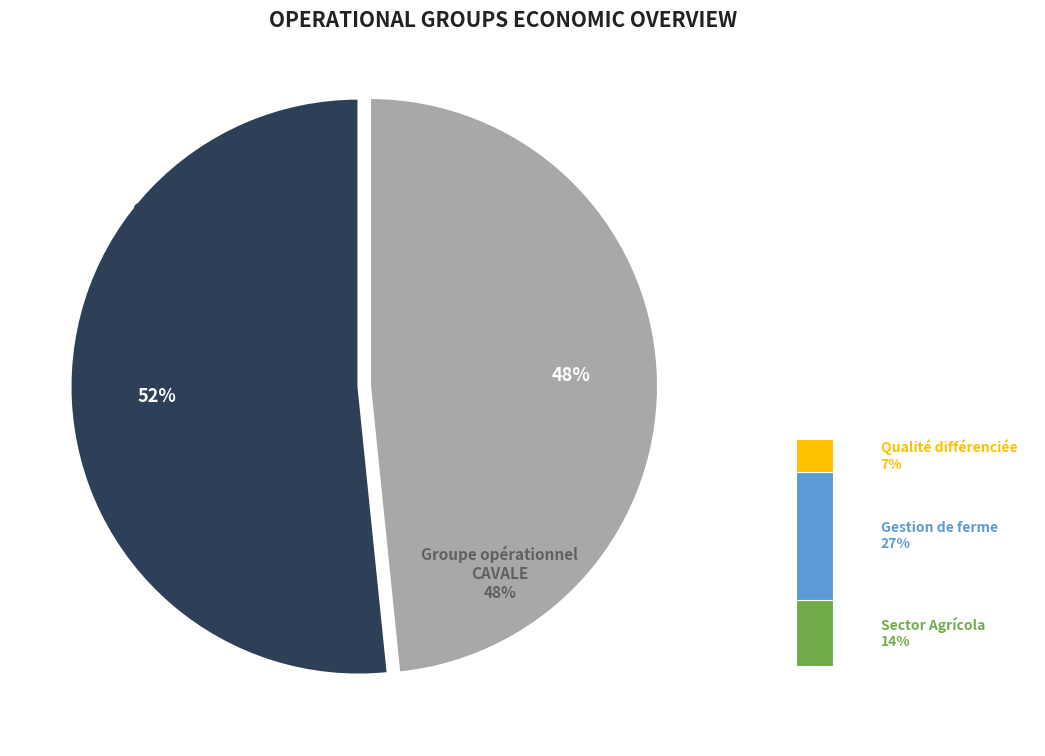

Between Groupe opérationnel PISTACIA and Groupe opérationnel CAVALE, which is larger?

Groupe opérationnel PISTACIA